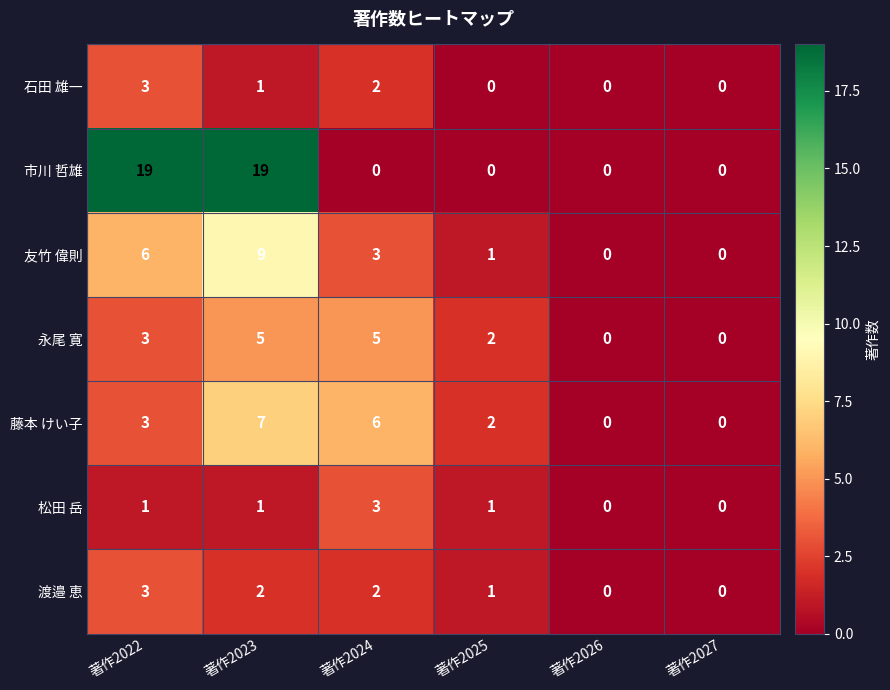

At how many categories does at least one series exceed 5?

3